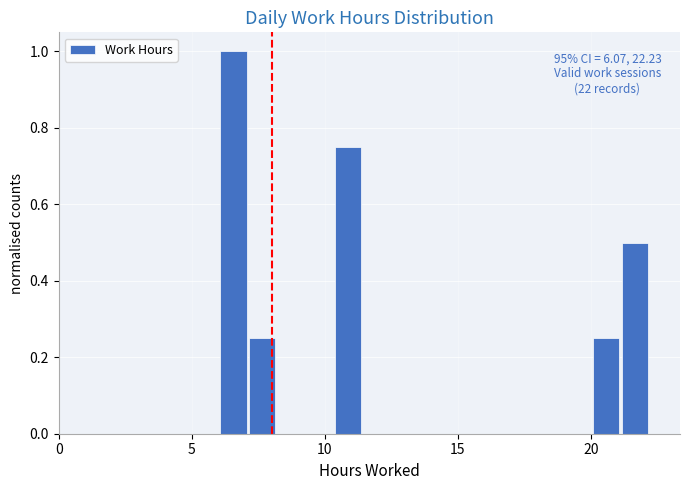

Around what value on the x-axis is the tallest bar? Give the approximate position of its centre, as read against the axis.

6.5